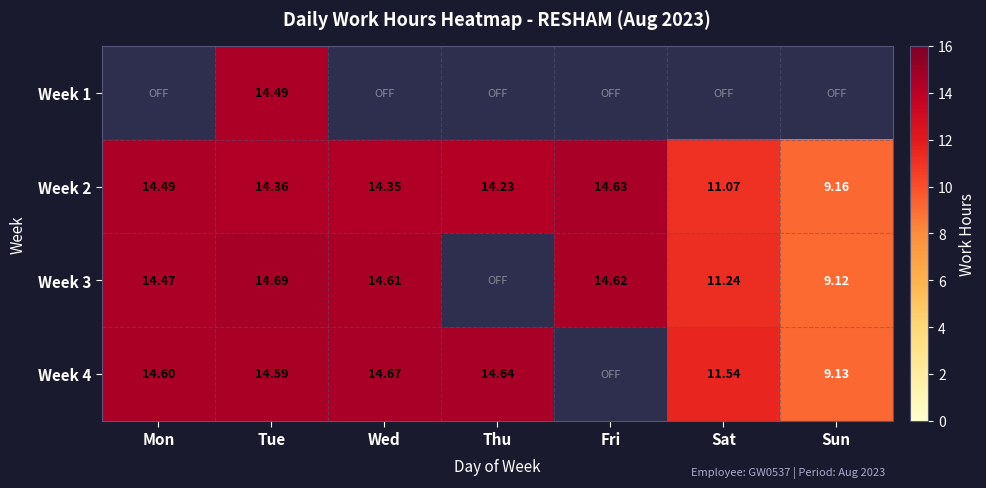

What is the greatest value displayed?

14.7